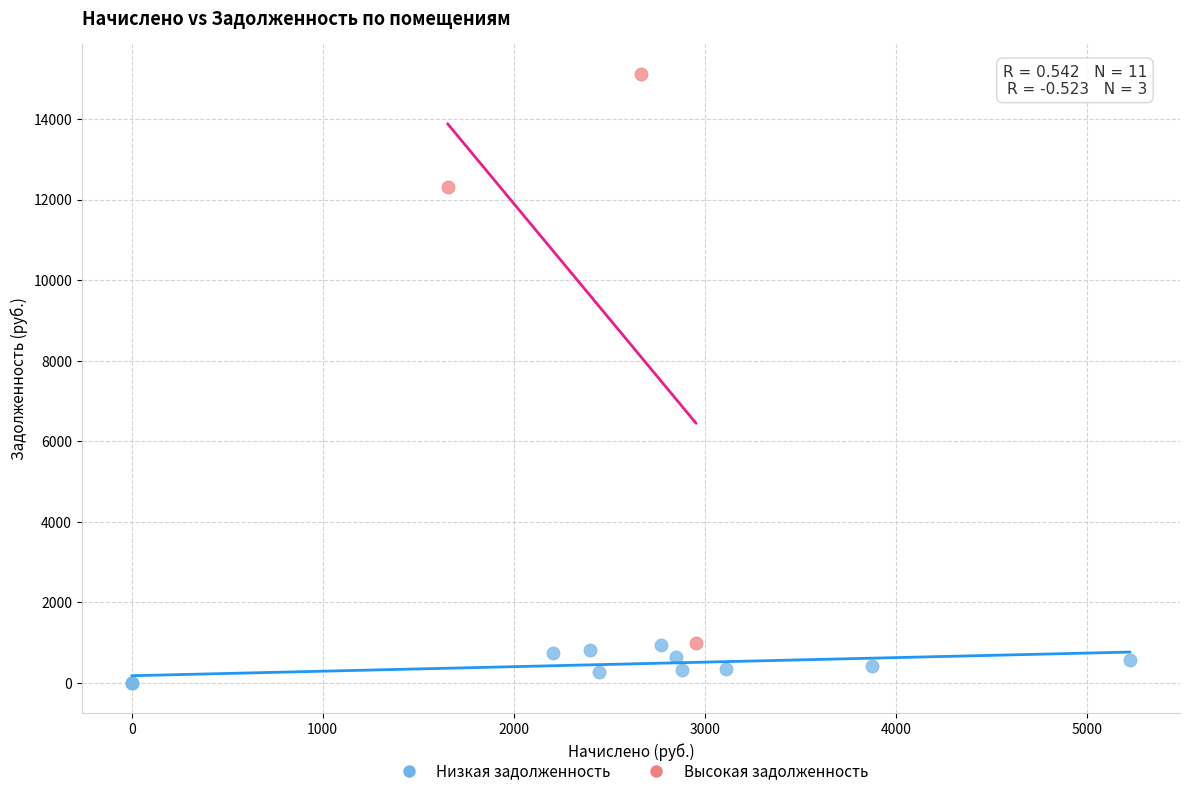

Which series contains the lowest Y value?

Низкая задолженность